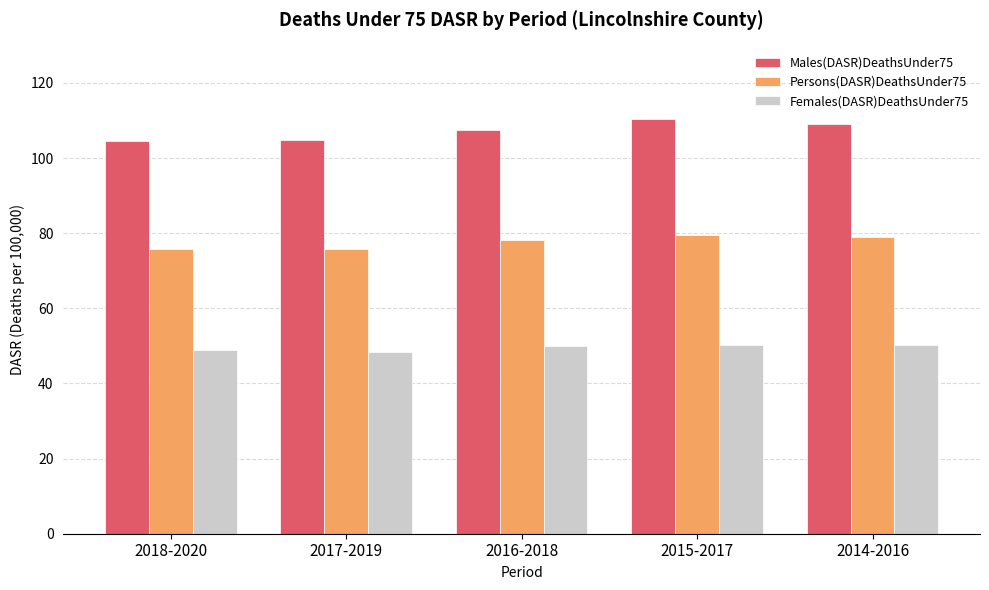

Are the bars grouped side by side (vs. stacked)?

Yes